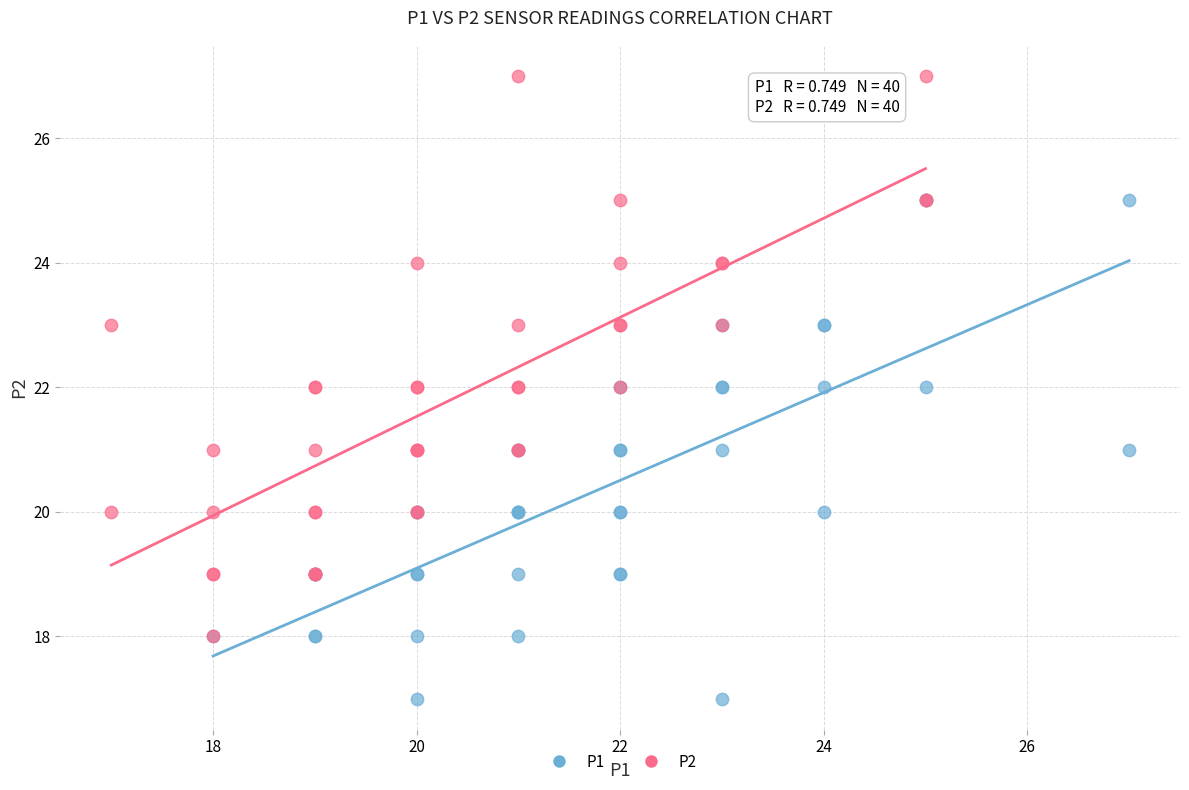

Which series reaches the maximum Y coordinate?

P2